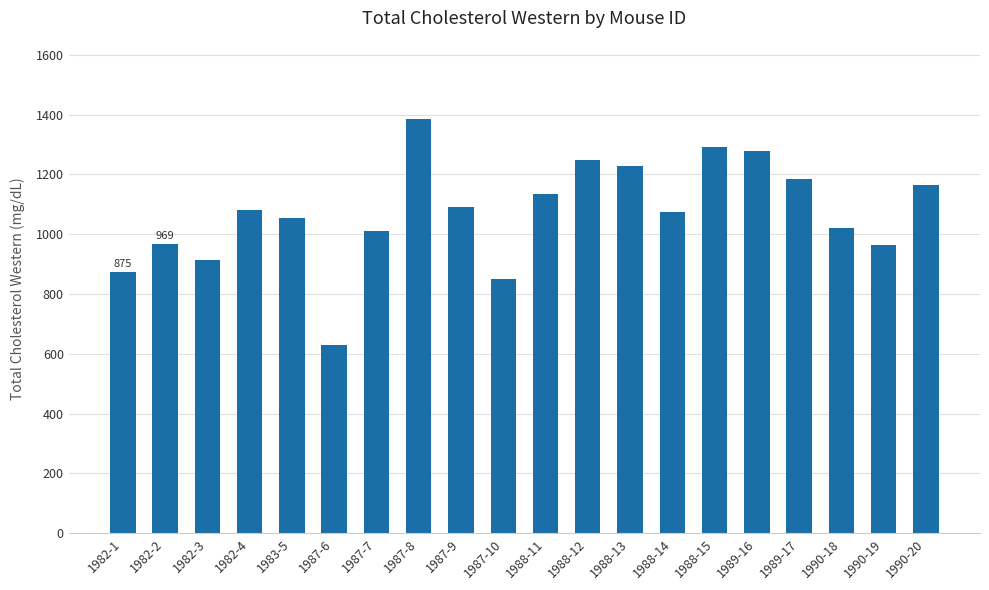

What is the label of the 5th bar from the left?

1983-5